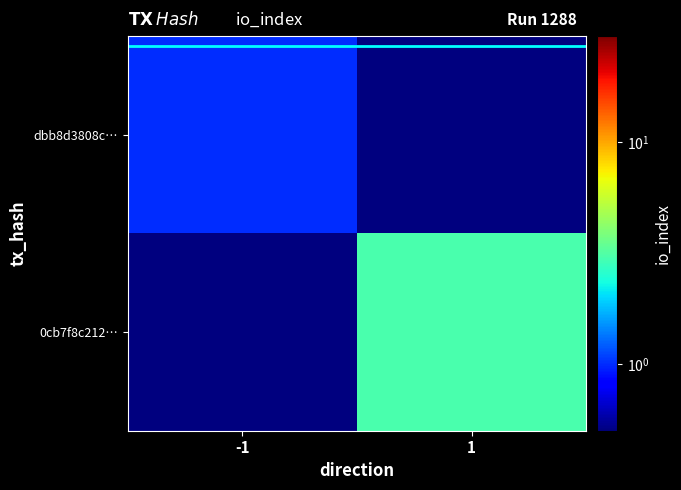

How many categories are shown in the chart?

2